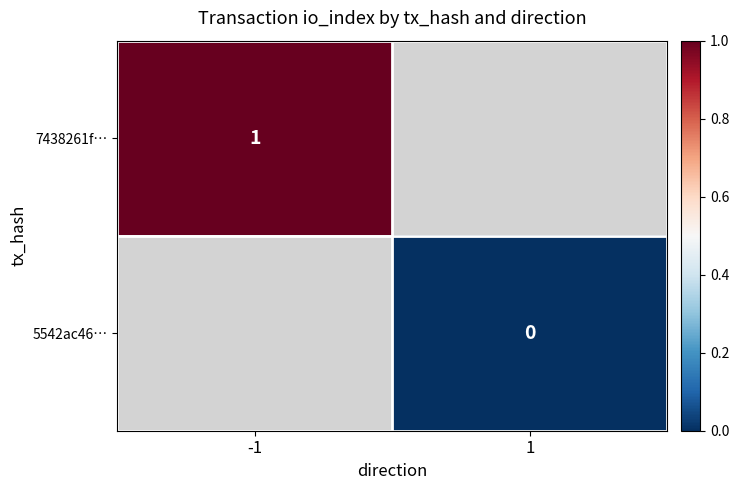

The value of 7438261f… at -1 is 2. True or false?

False